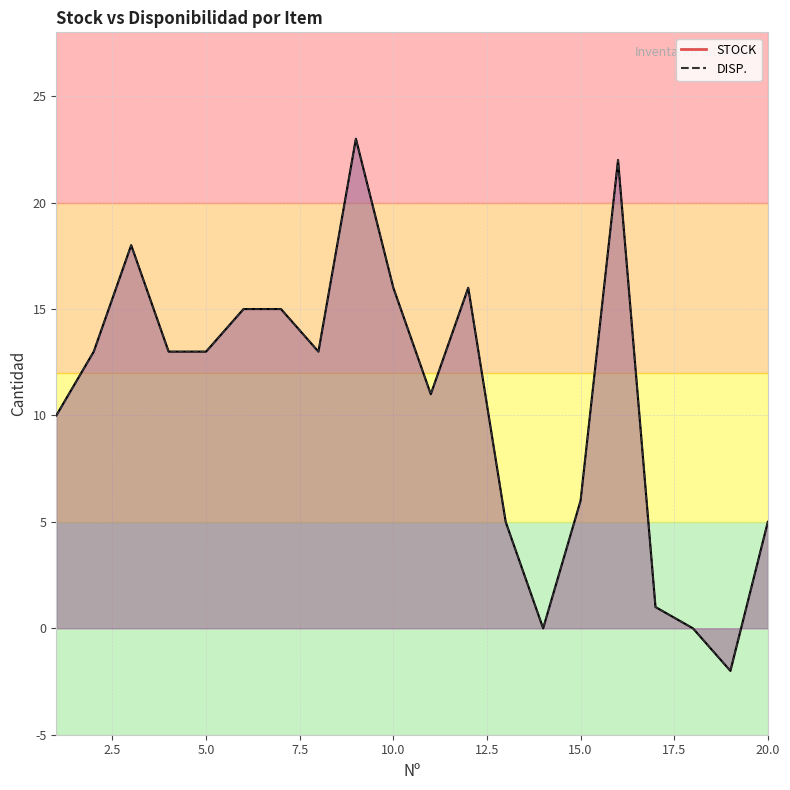

The DISP. series shows 29 at 10. True or false?

False